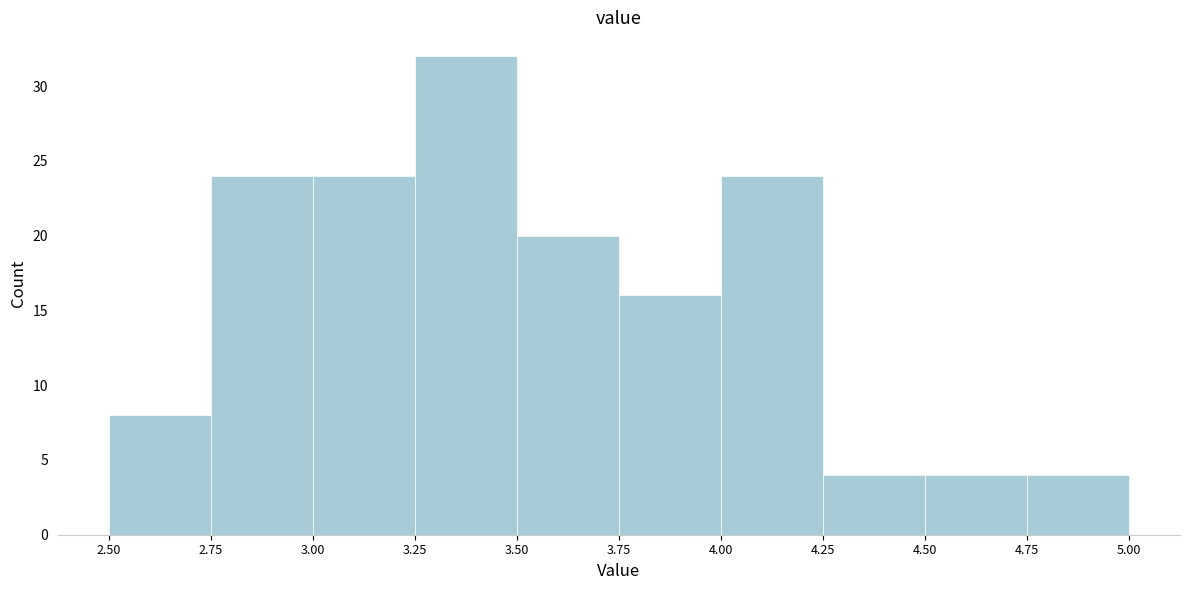

Reading left to right, list every bar in this chart as the range it spans on the x-axis followed by its height. The values are not printed on the chart, so give them approximately, as read against the axis.

2.50 to 2.75: 8
2.75 to 3.00: 24
3.00 to 3.25: 24
3.25 to 3.50: 32
3.50 to 3.75: 20
3.75 to 4.00: 16
4.00 to 4.25: 24
4.25 to 4.50: 4
4.50 to 4.75: 4
4.75 to 5.00: 4